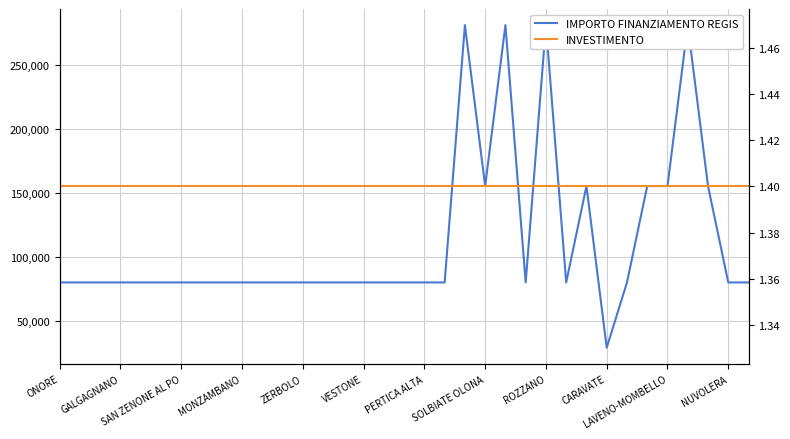

What is the label of the 11th point from the left?

LAVENO-MOMBELLO